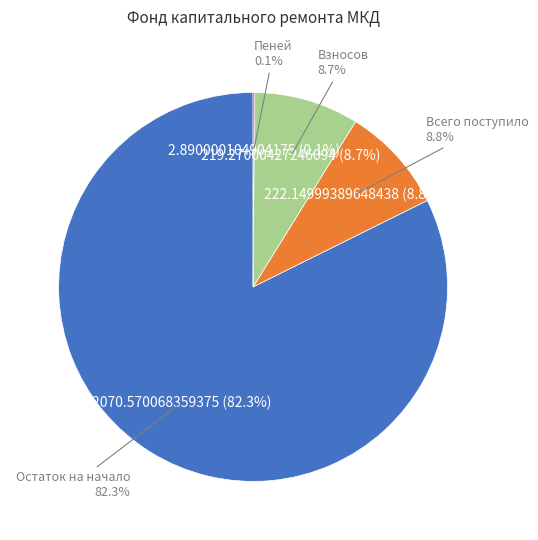

To the nearest percent, what is the difference between the largest and smallest slice percentages?

82%